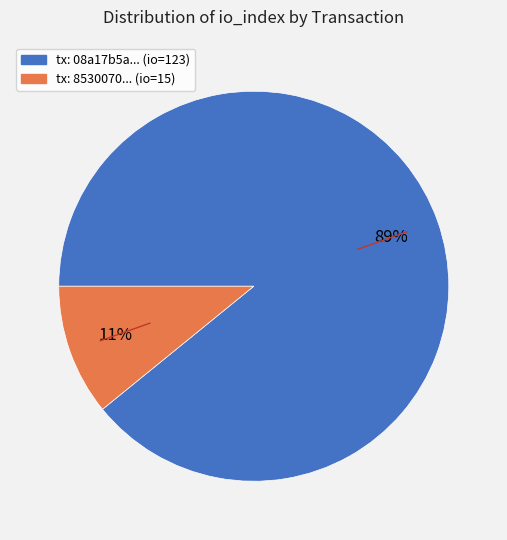

Count the number of slices in the pie.

2